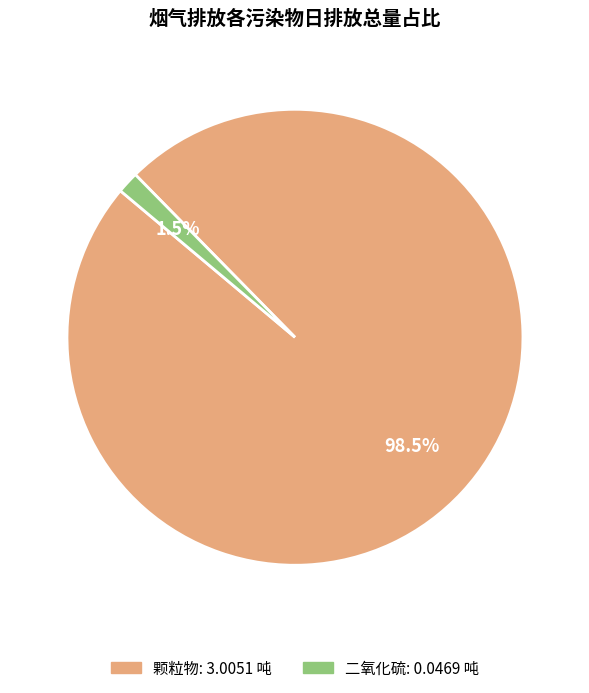

Is there a majority slice in this chart?

Yes